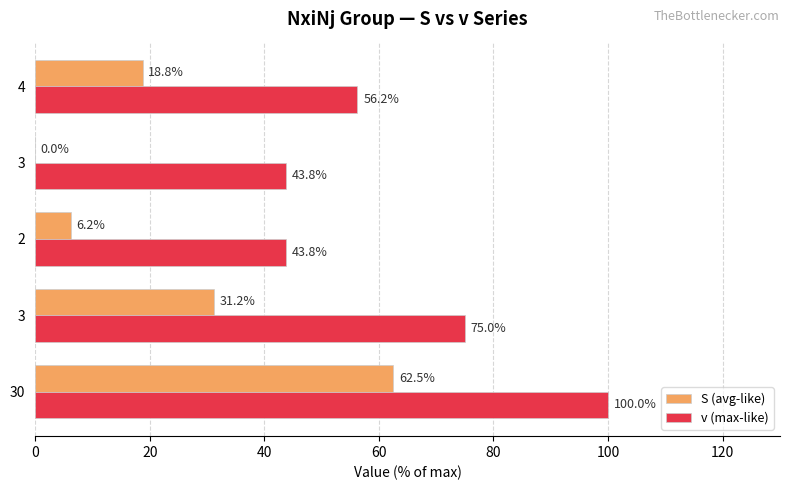

At how many categories does at least one series exceed 51?

3